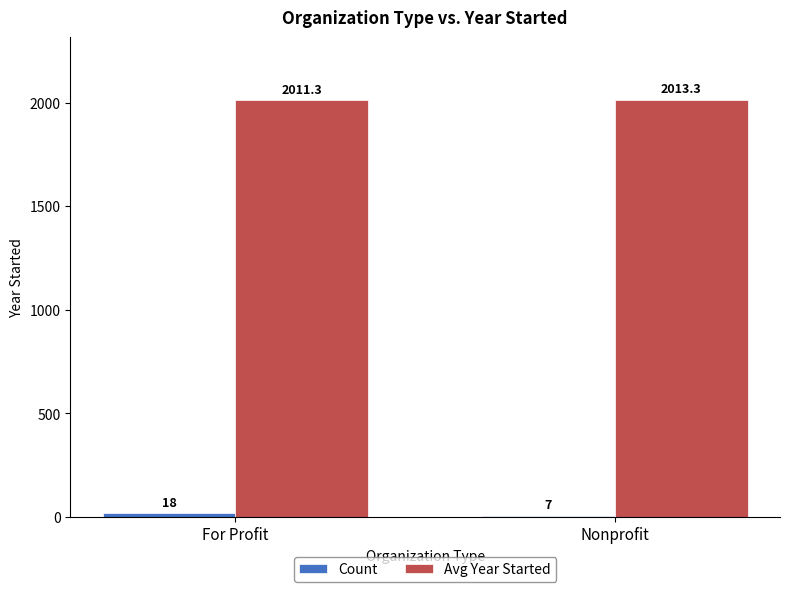

What is the difference between the Avg Year Started values at For Profit and Nonprofit?

2.0